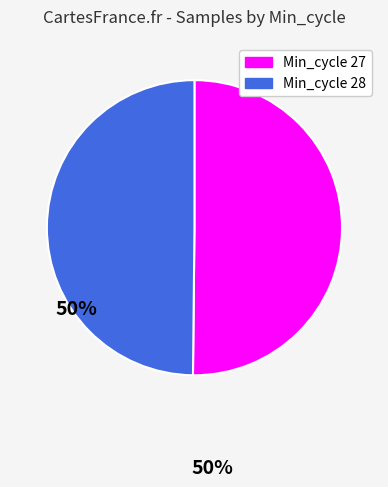

To the nearest percent, what is the average slice percentage?

50%